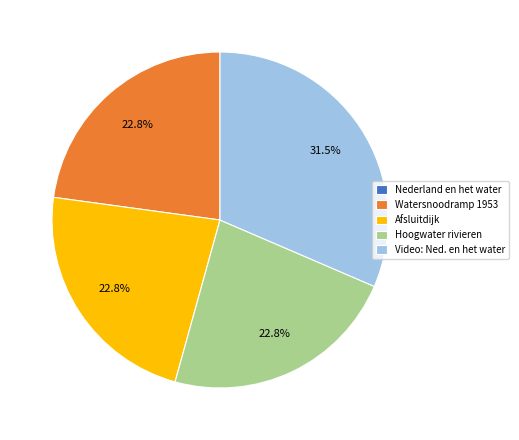

To the nearest percent, what portion does Watersnoodramp 1953 represent?

23%